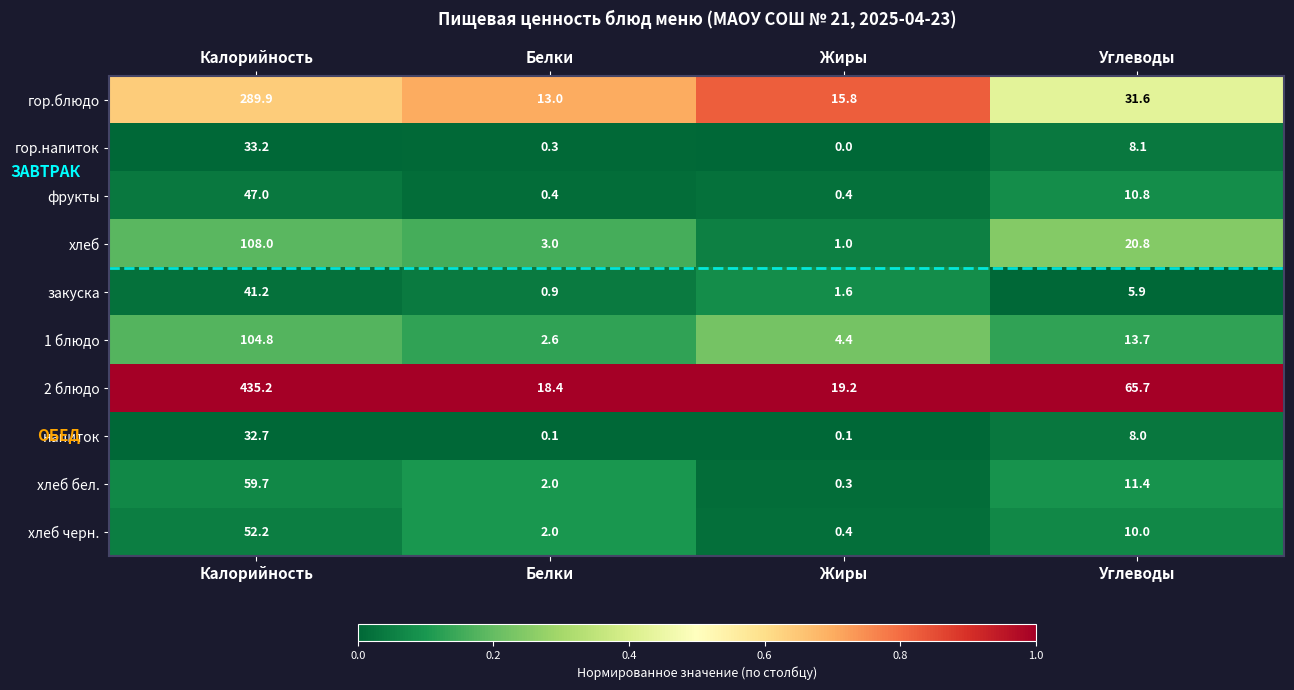

Which series has the largest range (max minus min)?

2 блюдо